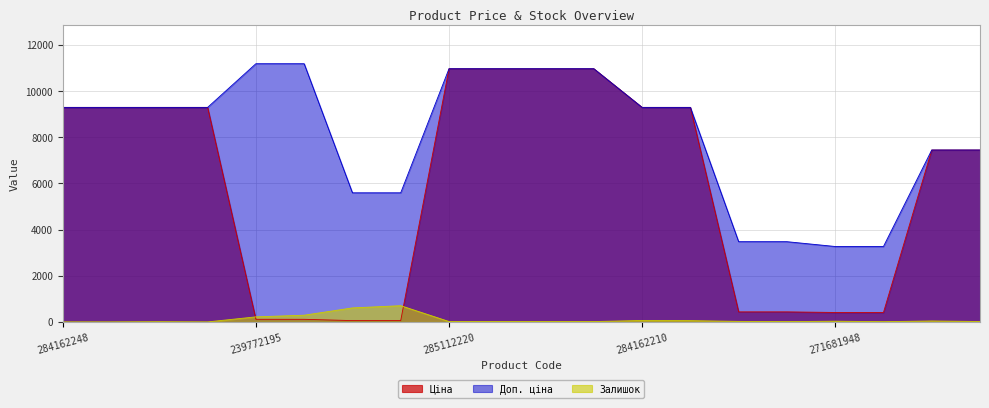

How many values in the Доп. ціна series are below 9290?

8